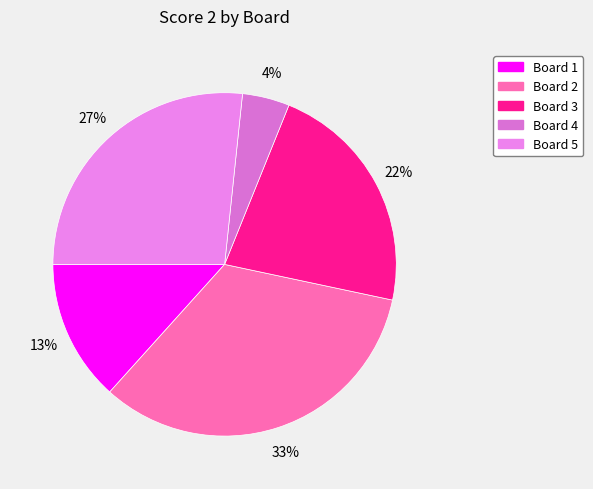

To the nearest percent, what is the difference between the largest and smallest slice percentages?

29%